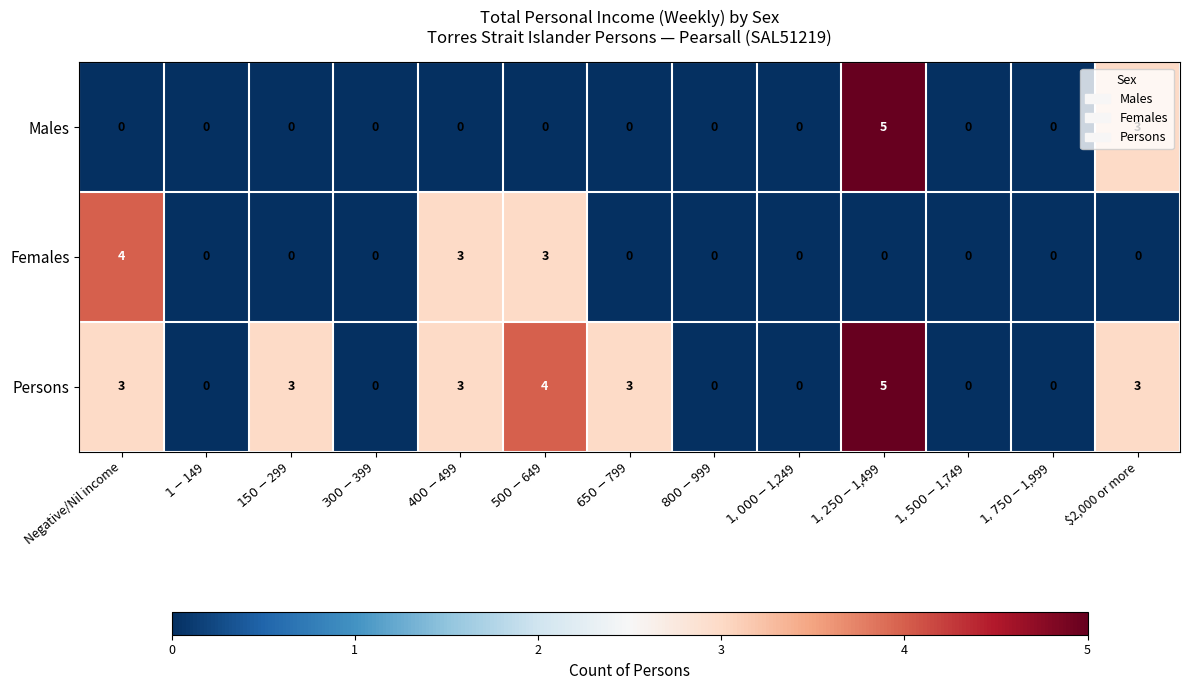

How many values in the Persons series are below 3?

6